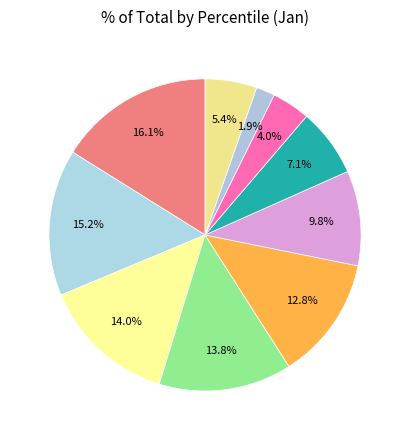

Count the number of slices in the pie.

10